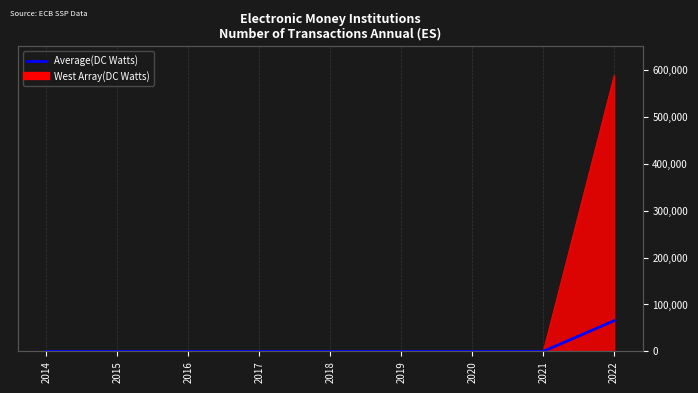

Does the chart have visible grid lines?

Yes